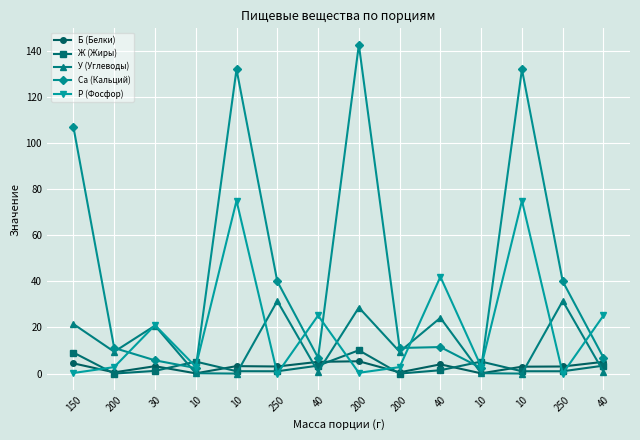

How many values in the У (Углеводы) series exceed 9?

8